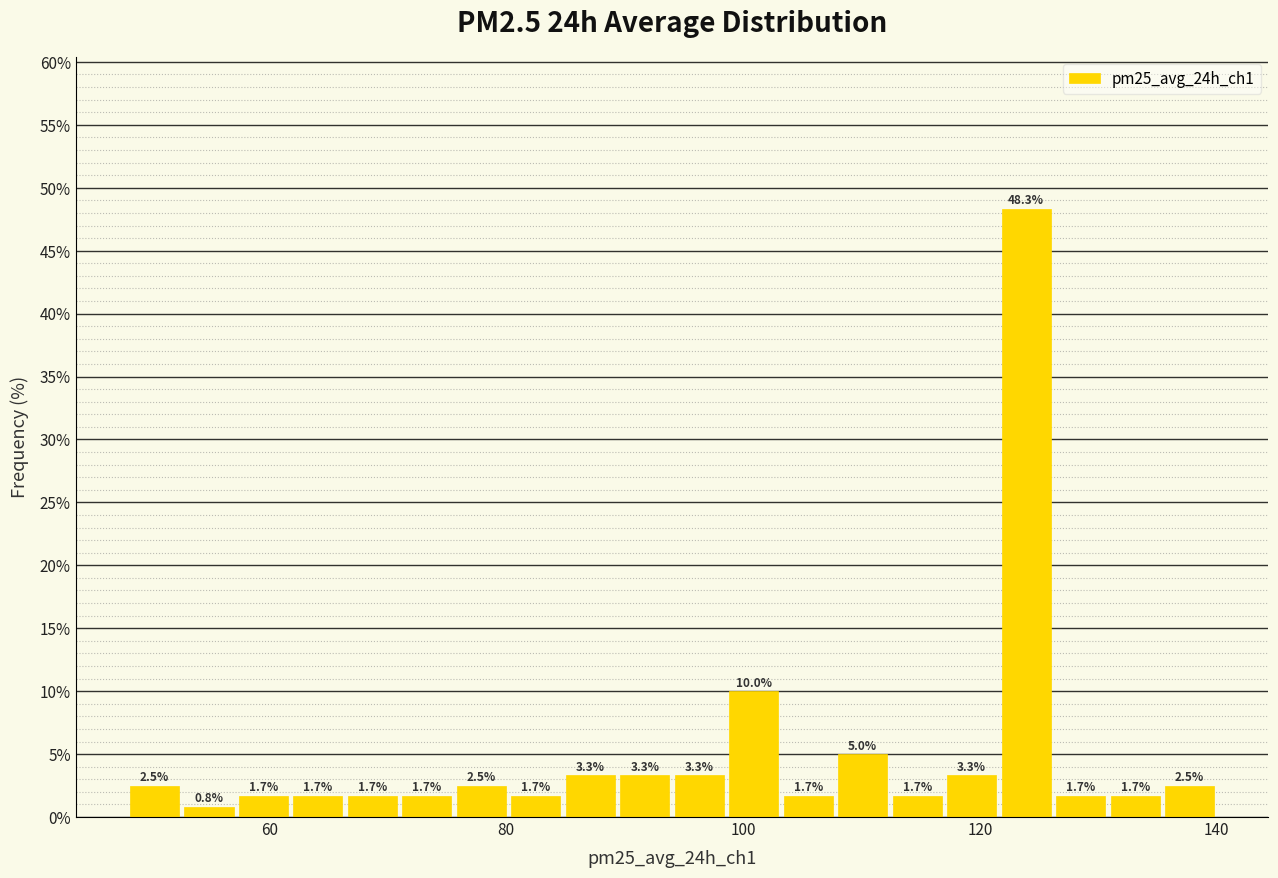

Read against the x-axis, roughly where is the centre of the tallest bar?

124